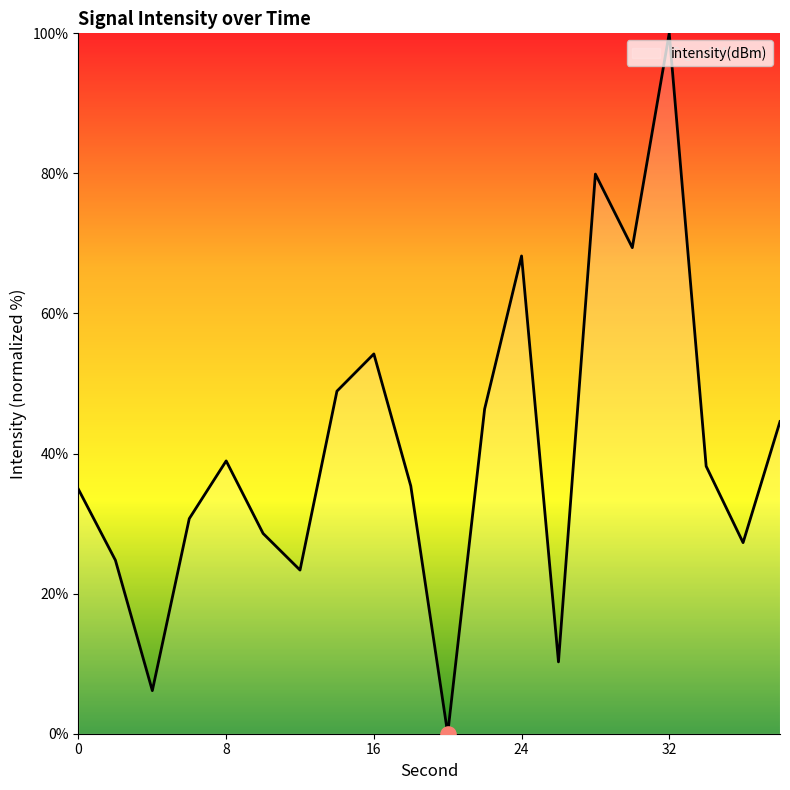

What is the maximum value shown in the chart?

100.0